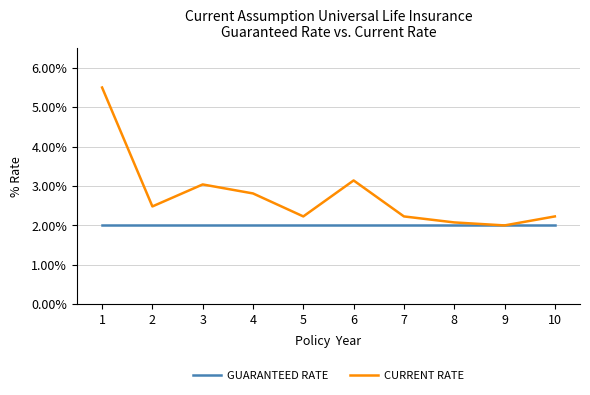

At which label is GUARANTEED RATE closest to 0?

1